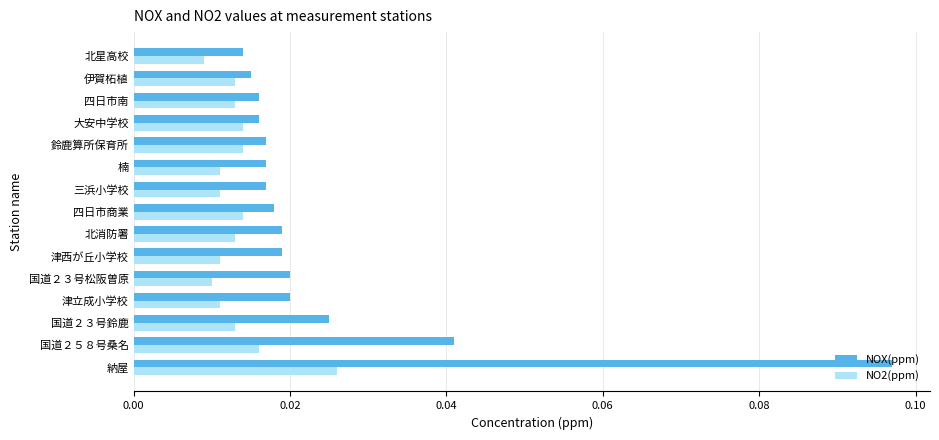

At which label does NOX(ppm) reach its peak?

納屋